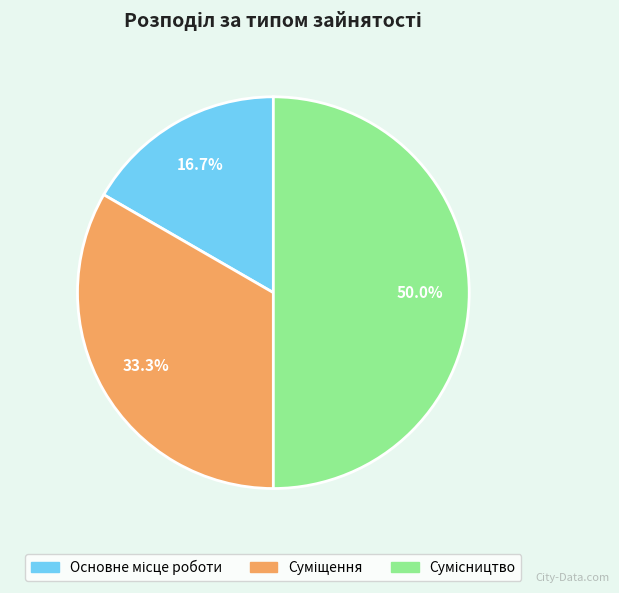

Do Суміщення and Сумісництво together represent more than half of the pie?

Yes